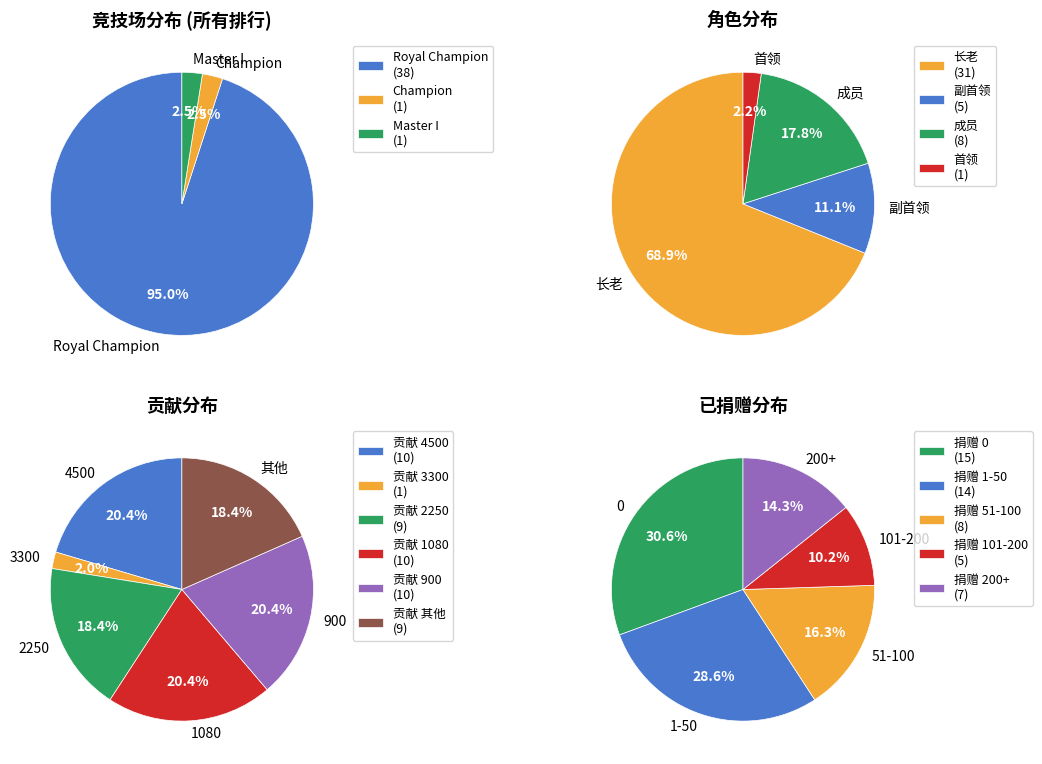

To the nearest percent, what portion does Royal Champion represent?

95%